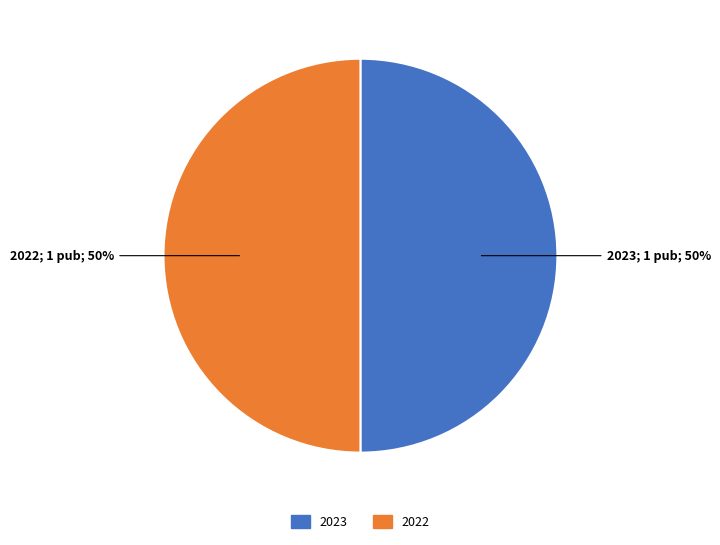

Is the sum of 2022 and 2023 greater than half?

Yes